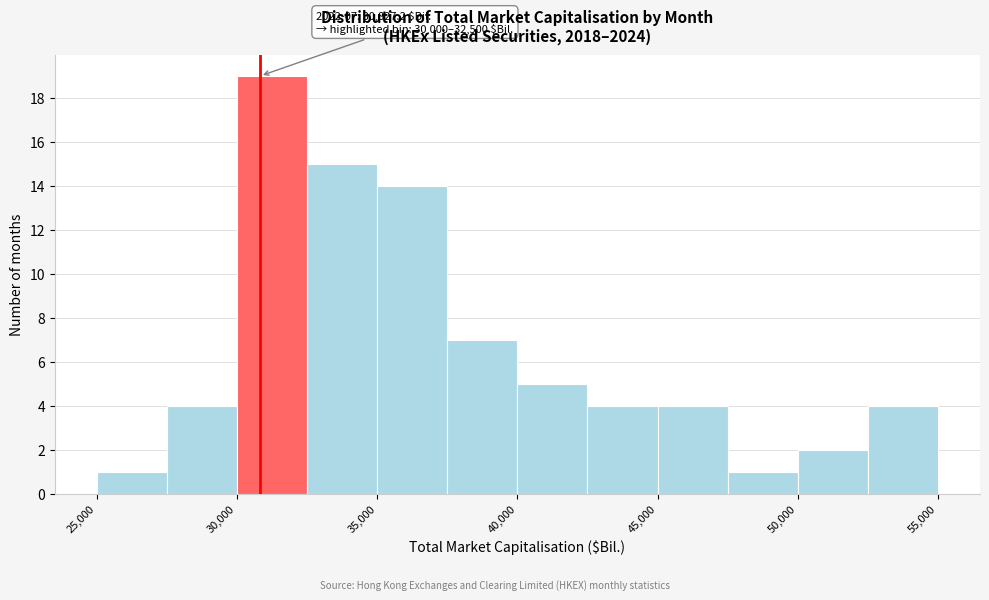

Over which range of the x-axis is the bar tallest?

30000 to 32500